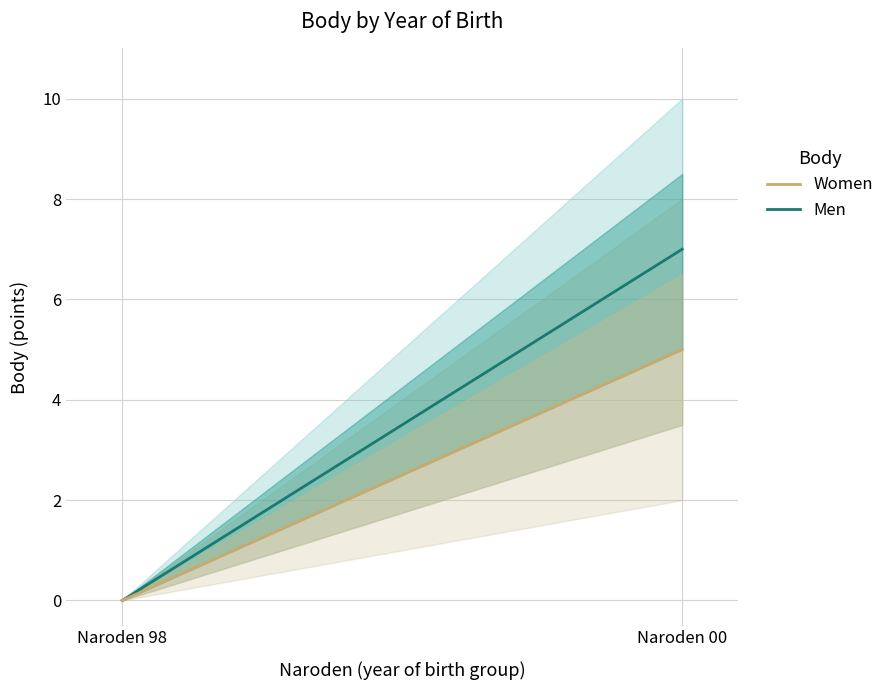

What is the sum of all Women values?

5